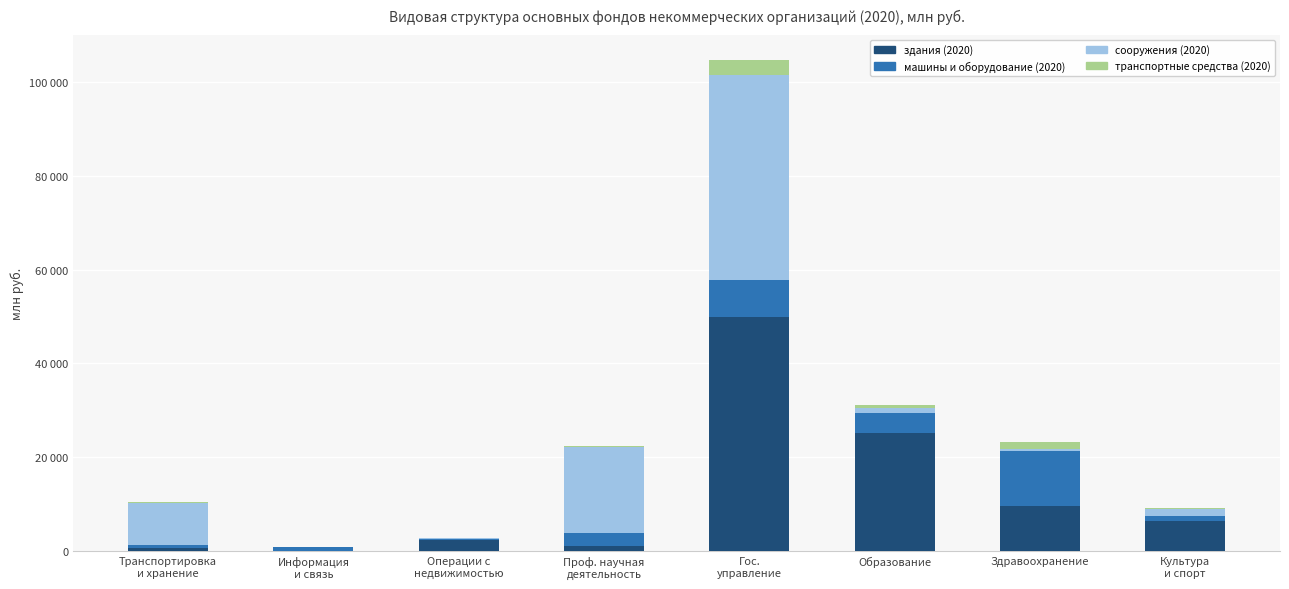

What are all the series names shown in the legend?

здания (2020), машины и оборудование (2020), сооружения (2020), транспортные средства (2020)